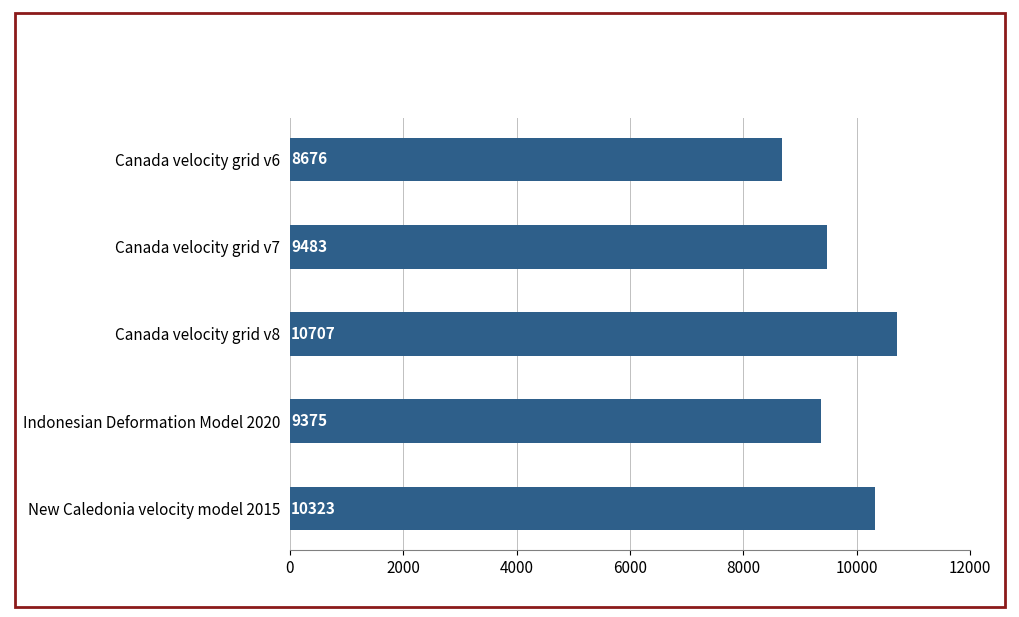

At which category does the chart reach its peak across all series?

Canada velocity grid v8